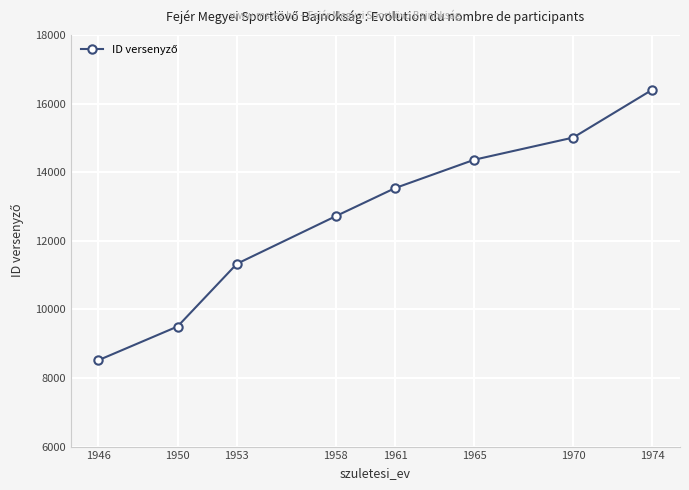

At which label is the value closest to 12460?

1958